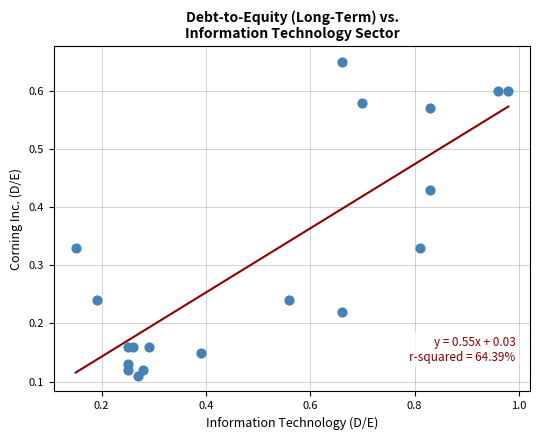

What is the range of Y values (max minus min)?

0.5